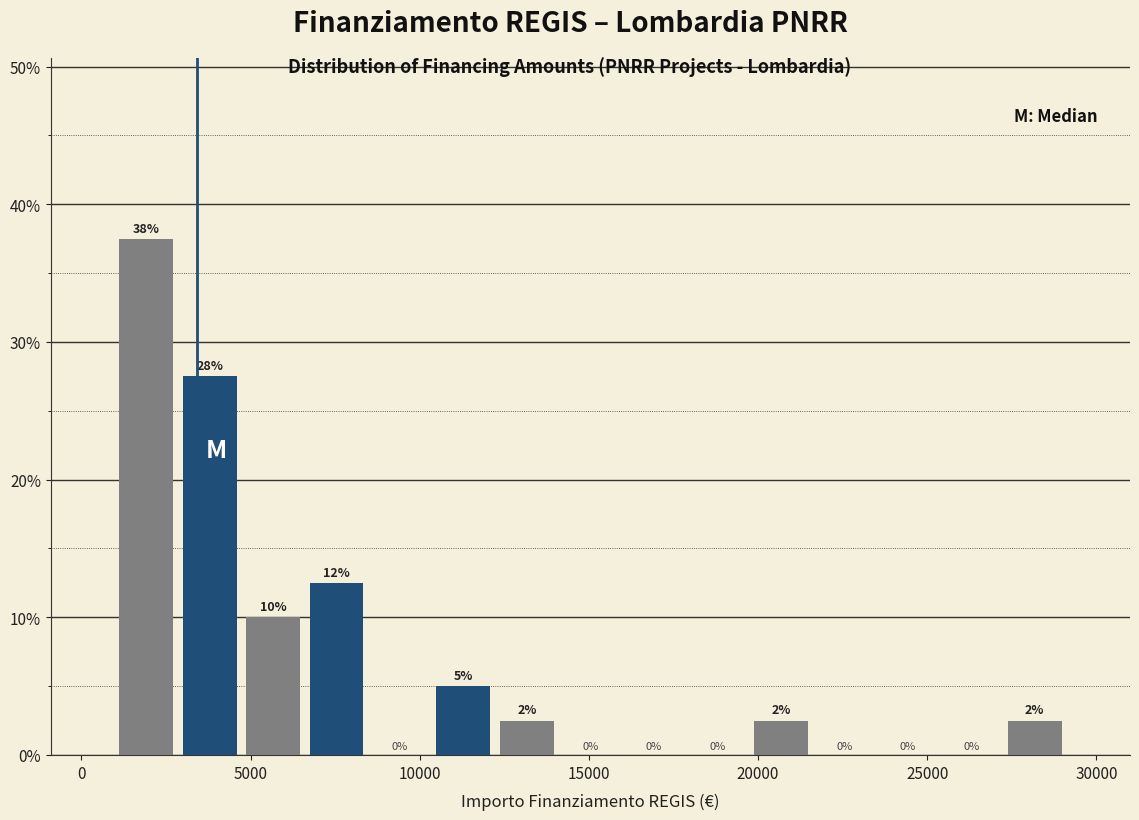

Read against the x-axis, roughly where is the centre of the tallest bar?

2000